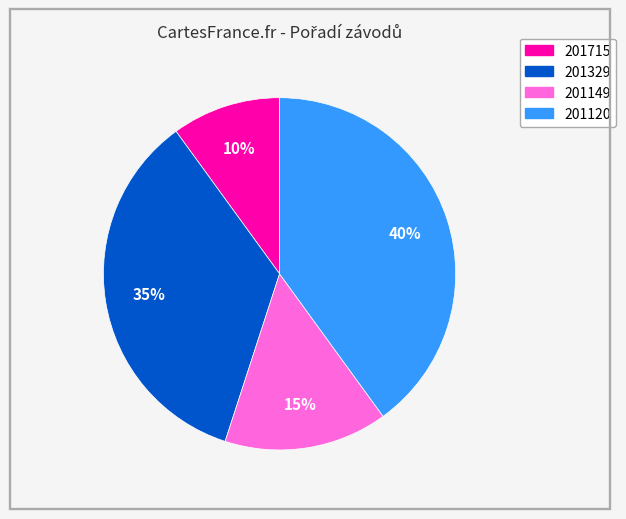

Is the sum of 201715 and 201329 greater than half?

No